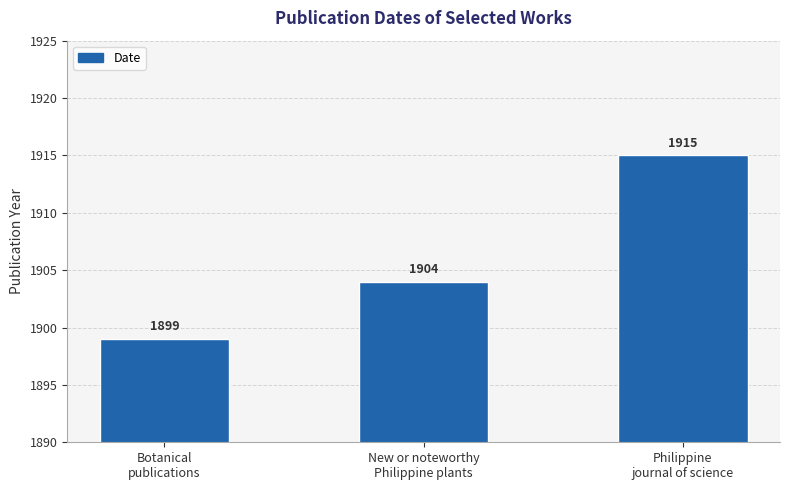

Approximately how many times larger is the value at Philippine
journal of science compared to New or noteworthy
Philippine plants?

1.0